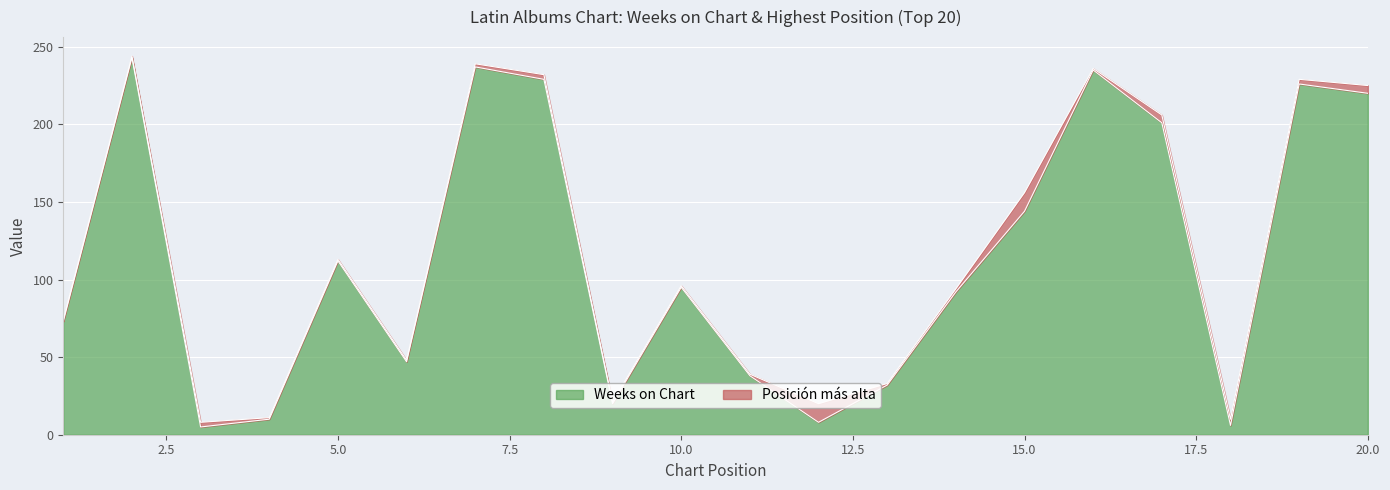

Reading left to right, what are all the values shown in this chart?

1=73	2=243	3=5	4=10	5=112	6=47	7=237	8=229	9=20	10=95	11=38	12=8	13=32	14=92	15=144	16=235	17=201	18=6	19=226	20=220